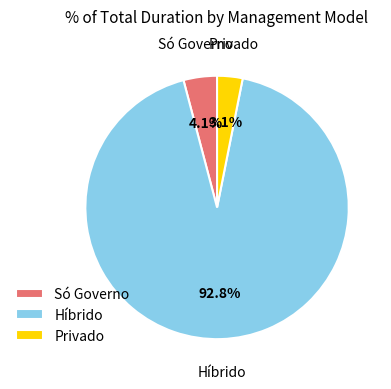

Do Só Governo and Híbrido together represent more than half of the pie?

Yes